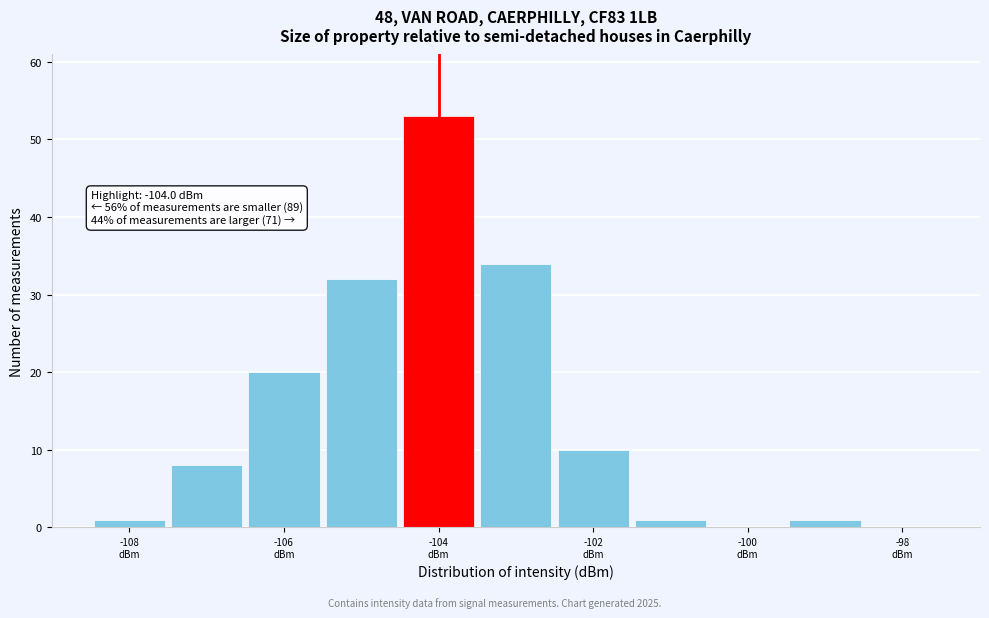

Which range on the x-axis has the tallest bar?

-104.5 to -103.5